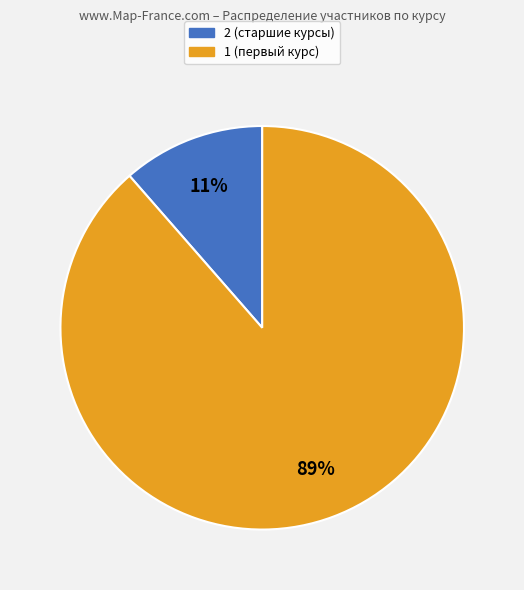

Is there a majority slice in this chart?

Yes